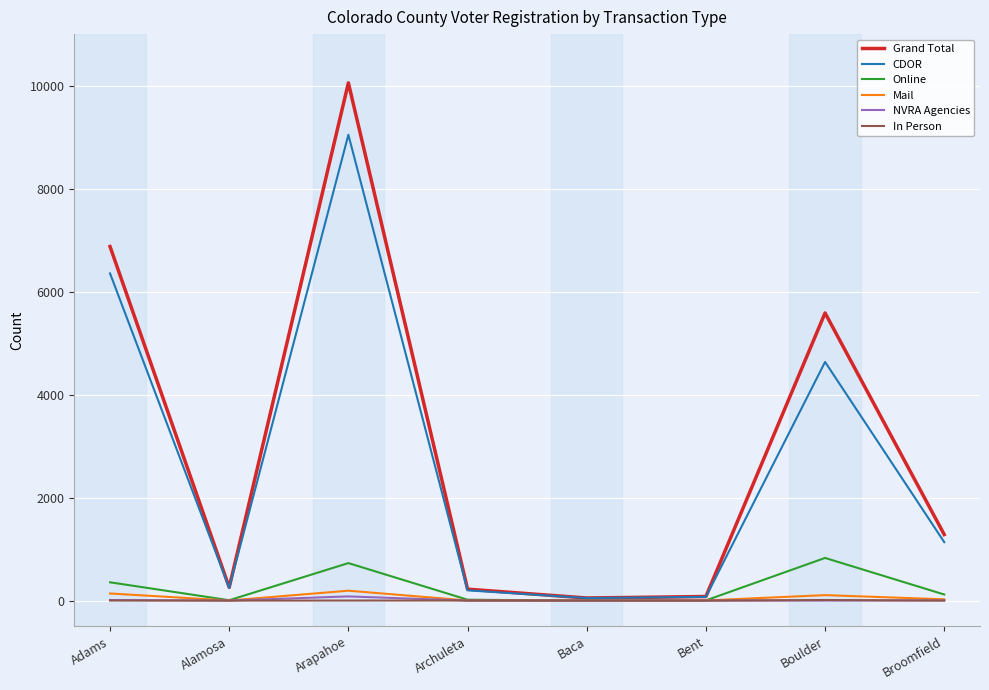

Is it true that Grand Total equals 10799 at Adams?

False